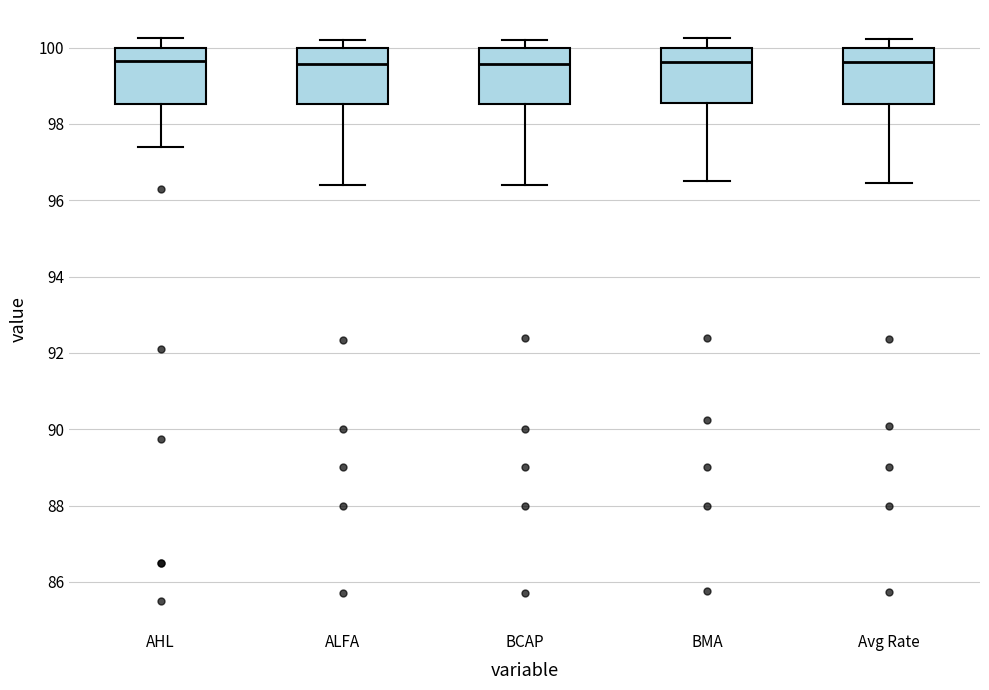

Reading left to right, transcribe this box plot: for each box, give where its median line is, the range the box spans, and where its two whiskers end, as read against the y-axis. The values are not printed on the chart, so give them approximately, as read against the axis.

AHL: median 99.6, box 98.6 to 100.0, whiskers 97.4 to 100.2
ALFA: median 99.6, box 98.6 to 100.0, whiskers 96.4 to 100.2
BCAP: median 99.6, box 98.6 to 100.0, whiskers 96.4 to 100.2
BMA: median 99.6, box 98.6 to 100.0, whiskers 96.6 to 100.2
Avg Rate: median 99.6, box 98.6 to 100.0, whiskers 96.4 to 100.2